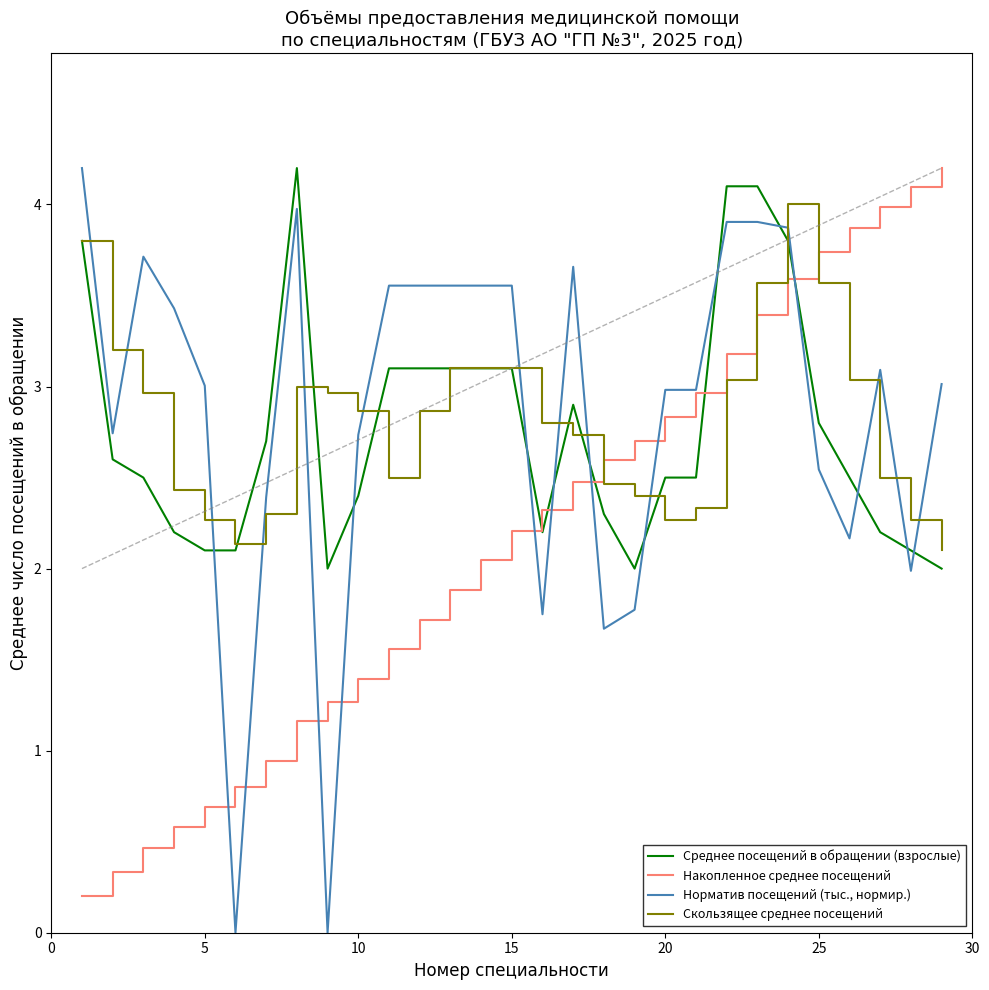

After their last crossing, which series has the higher values: Среднее посещений в обращении (взрослые) or Накопленное среднее посещений?

Накопленное среднее посещений